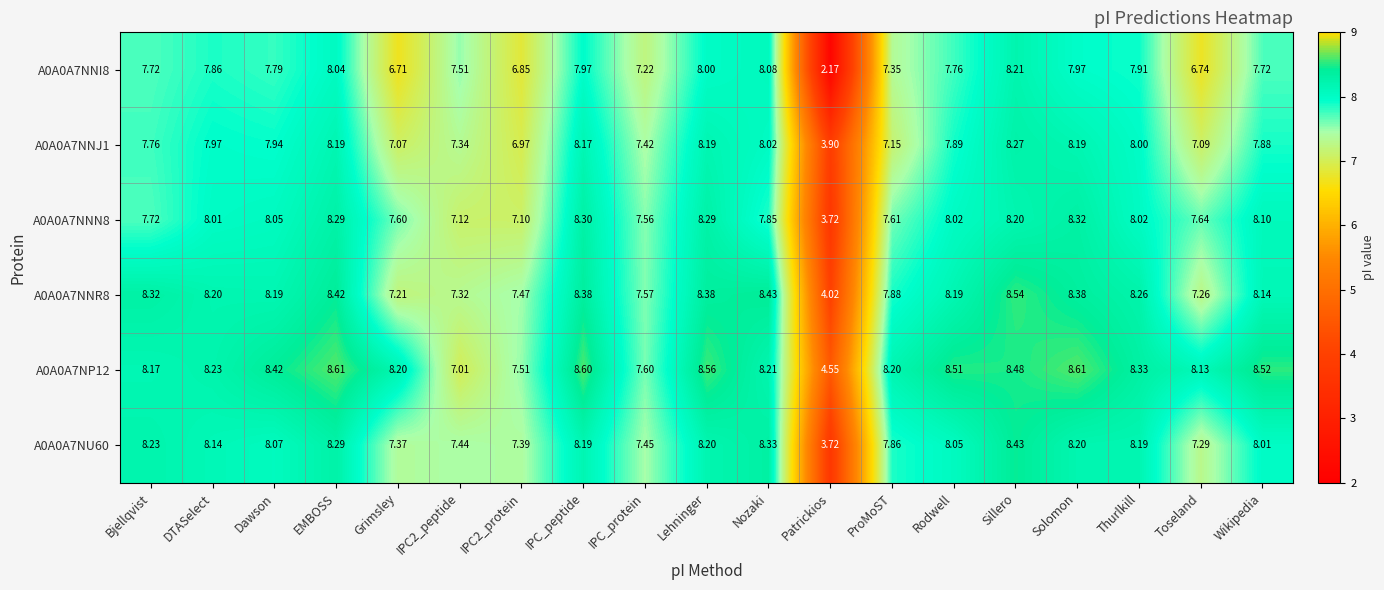

Which category has the lowest value across all series?

Patrickios